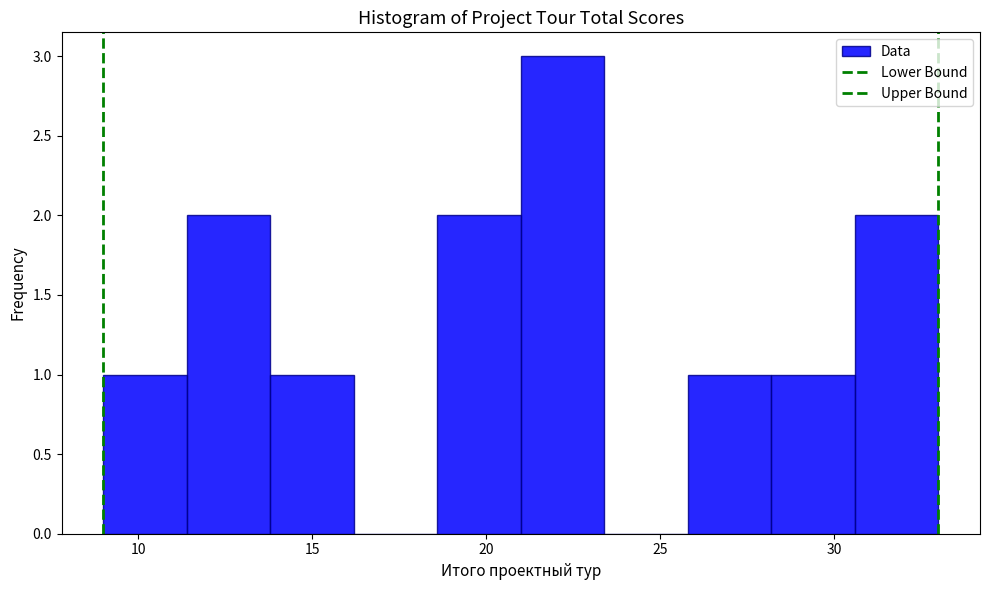

Reading left to right, transcribe this chart: for each bar, give the range it covers on the x-axis and its height. Neither the bar edges nor the heights are printed on the chart, so give them approximately, as read against the axes.

9.0 to 11.4: 1
11.4 to 13.8: 2
13.8 to 16.2: 1
16.2 to 18.6: 0
18.6 to 21.0: 2
21.0 to 23.4: 3
23.4 to 25.8: 0
25.8 to 28.2: 1
28.2 to 30.6: 1
30.6 to 33.0: 2